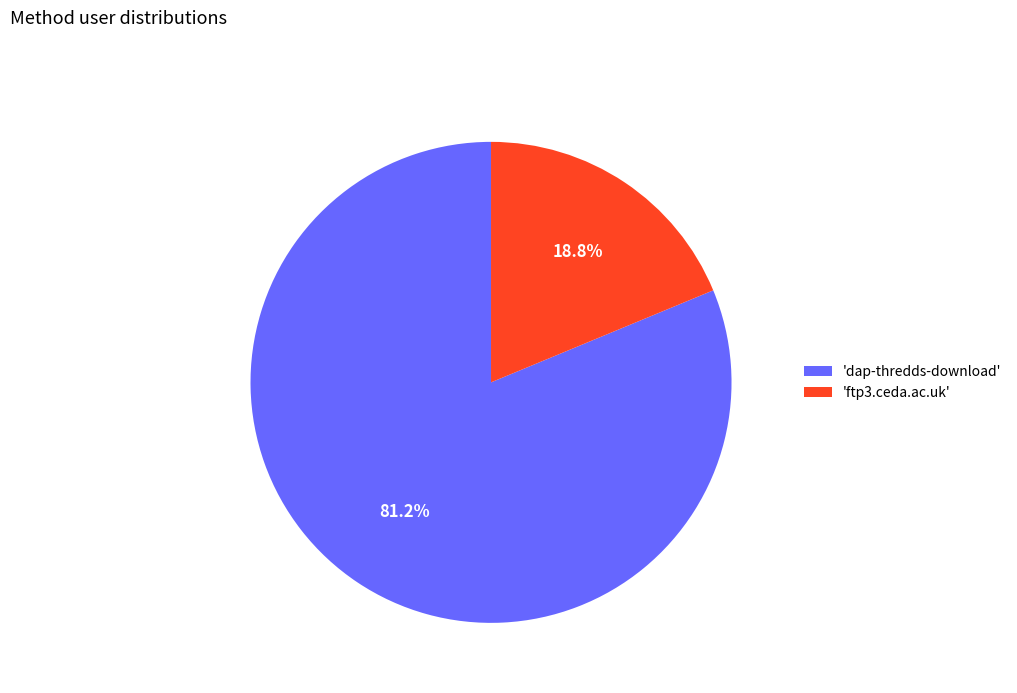

What percentage do 'dap-thredds-download' and 'ftp3.ceda.ac.uk' together represent?

100.0%